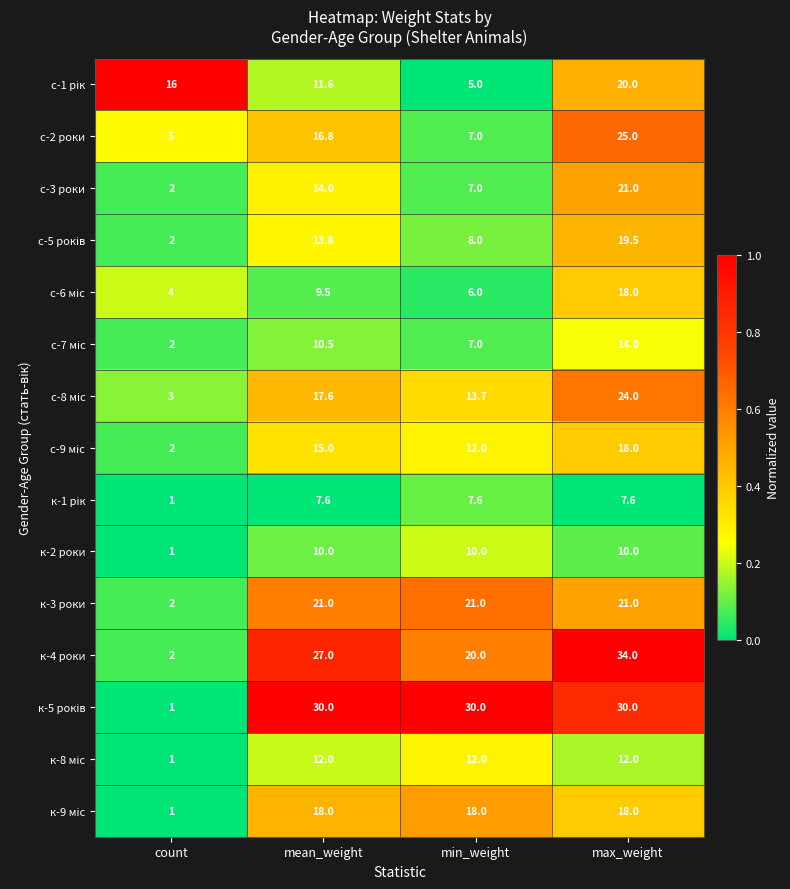

Which series has the widest spread of values?

к-4 роки